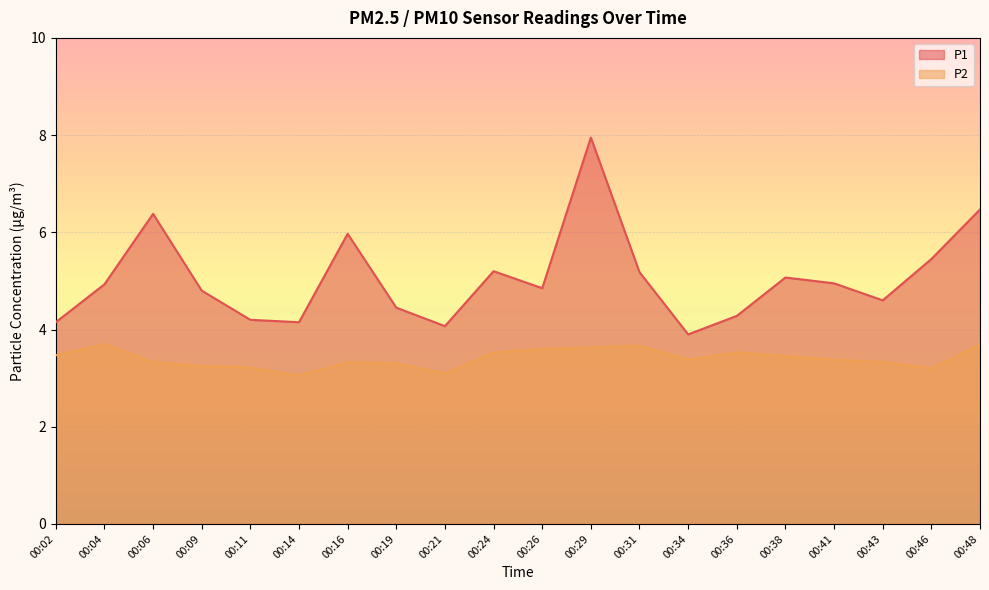

Reading left to right, transcribe all the data shown in this chart.

P1: 4.2	4.9	6.4	4.8	4.2	4.2	6.0	4.5	4.1	5.2	4.8	8.0	5.2	3.9	4.3	5.1	5.0	4.6	5.5	6.5
P2: 3.5	3.7	3.3	3.2	3.2	3.0	3.3	3.3	3.1	3.5	3.6	3.6	3.7	3.4	3.5	3.5	3.4	3.3	3.2	3.7